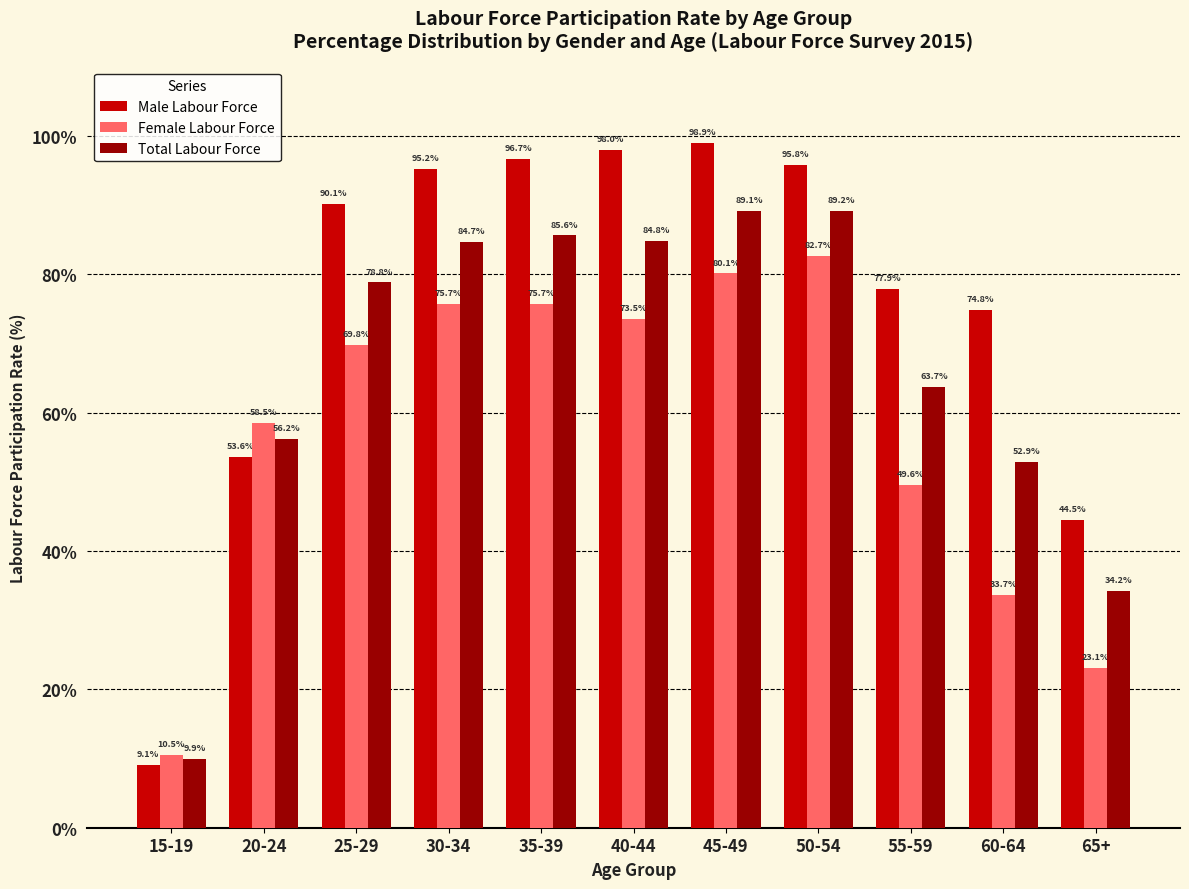

Which series has the largest total across all categories?

Male Labour Force